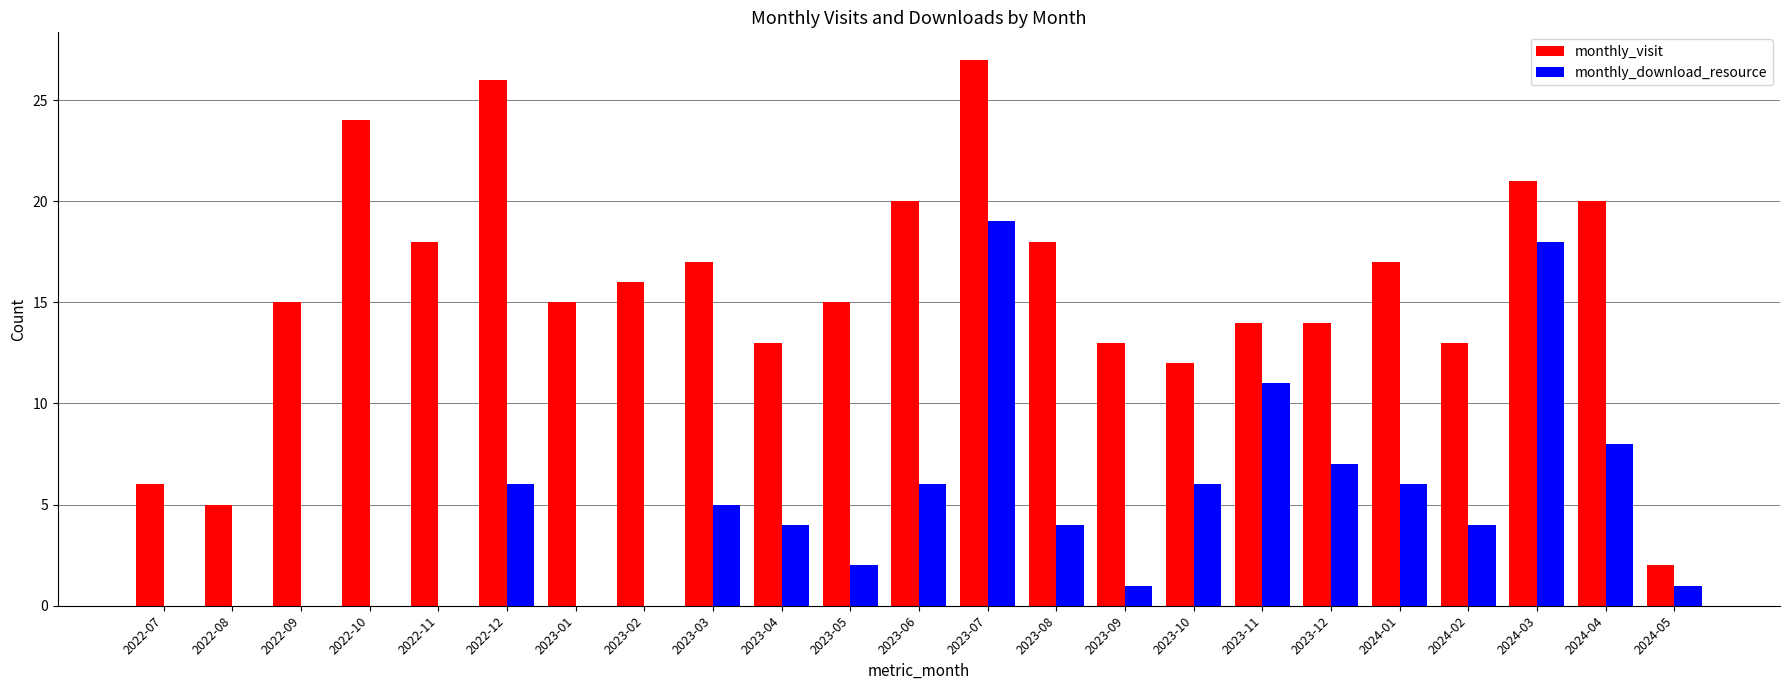

Reading left to right, what are all the values shown in this chart?

monthly_visit: 6	5	15	24	18	26	15	16	17	13	15	20	27	18	13	12	14	14	17	13	21	20	2
monthly_download_resource: 0	0	0	0	0	6	0	0	5	4	2	6	19	4	1	6	11	7	6	4	18	8	1